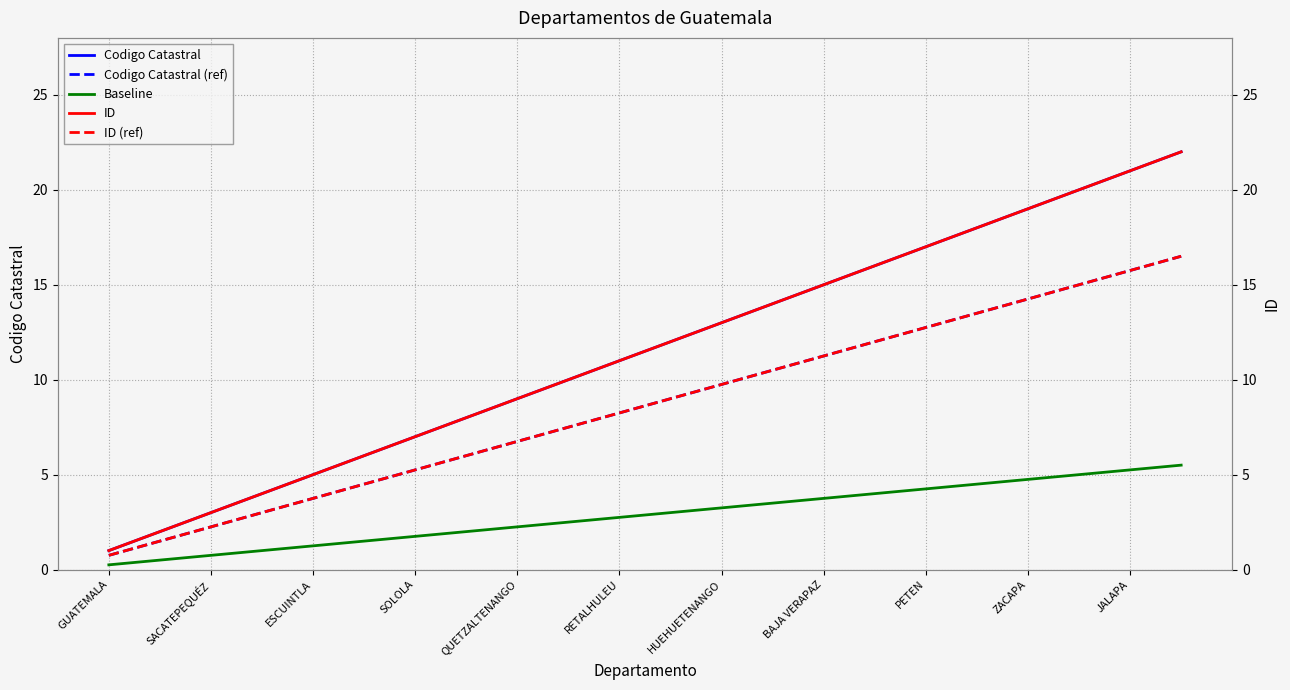

Which series has the largest total across all categories?

Codigo Catastral